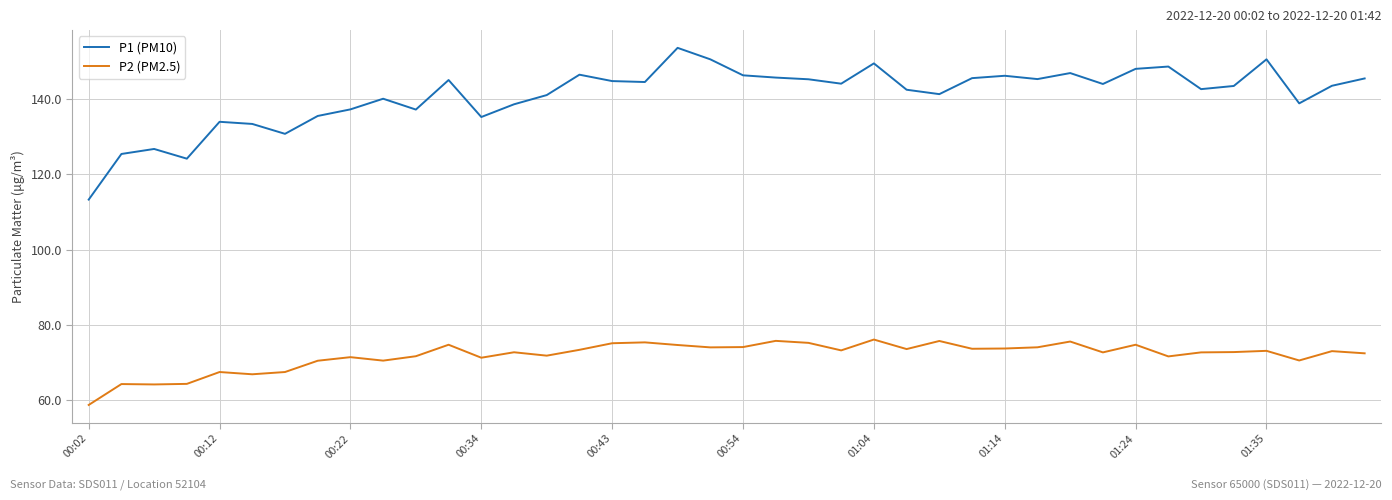

Does the chart display data point markers on the line(s)?

No